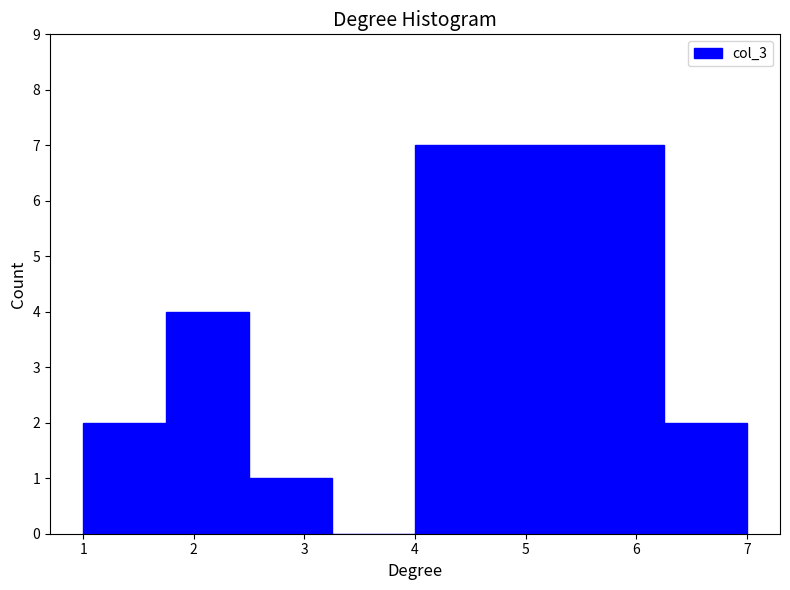

How tall is the bar that spans 1.75 to 2.50 on the x-axis? Neither the bar edges nor the heights are printed on the chart, so give them approximately, as read against the axes.

4